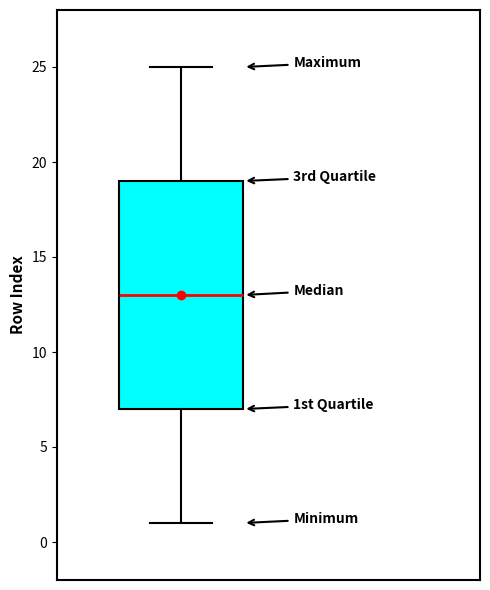

Read this box plot against the y-axis: the position of the median line, the range covered by the box, and the ends of both whiskers. The values are not printed on the chart, so give them approximately, as read against the axis.

median 13, box 7 to 19, whiskers 1 to 25